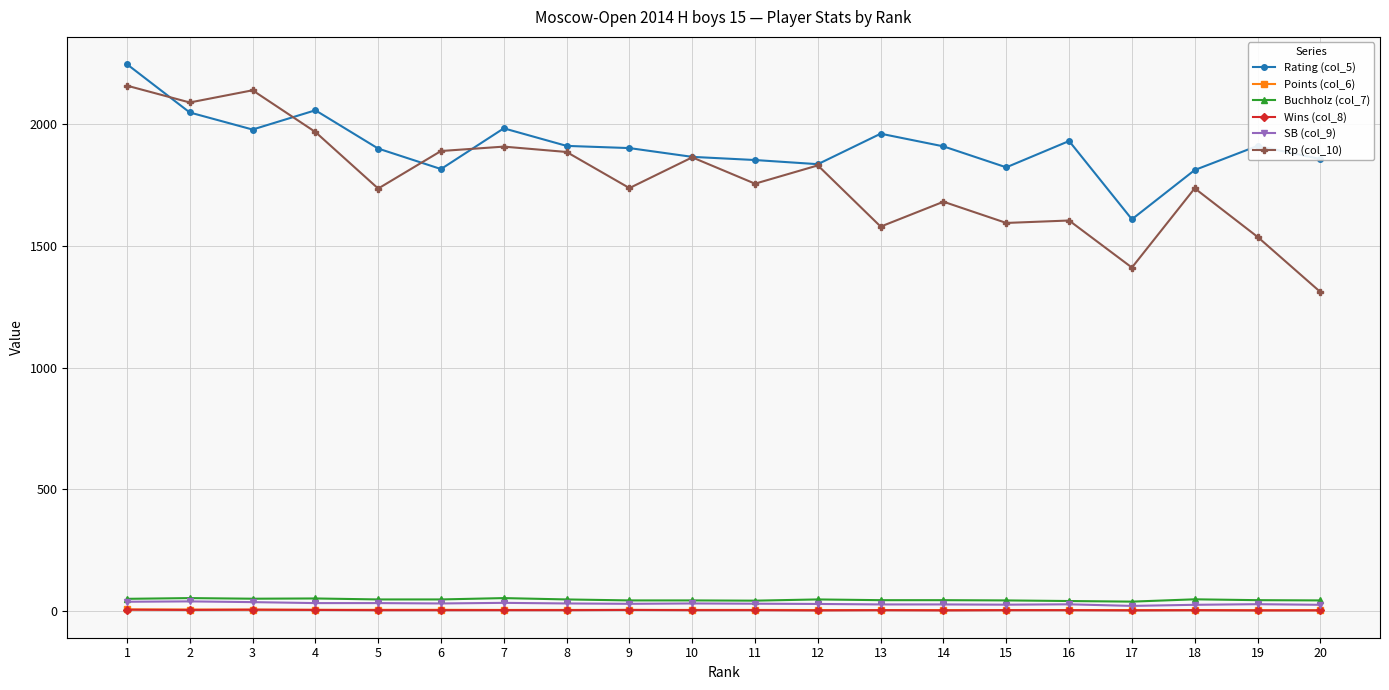

Which series has the largest total across all categories?

Rating (col_5)